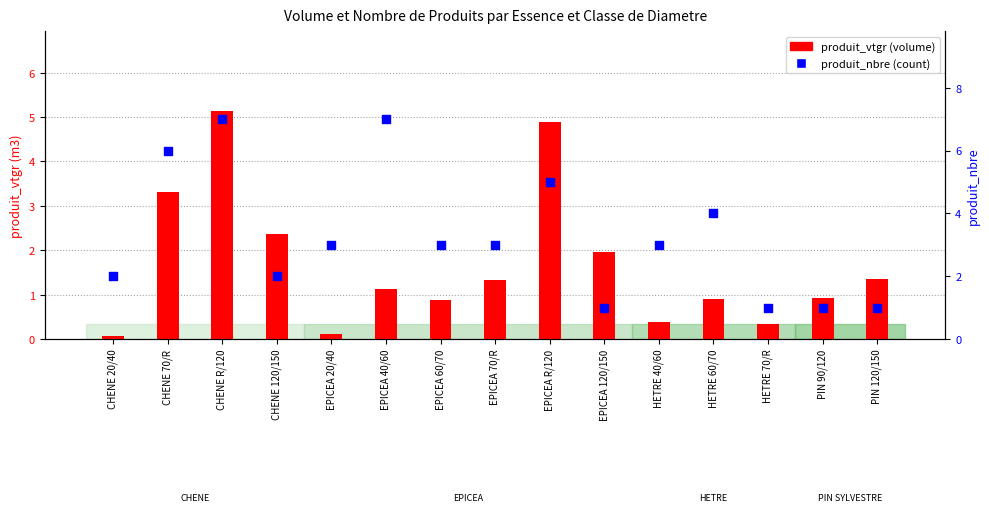

What are all the series names shown in the legend?

produit_vtgr, produit_nbre